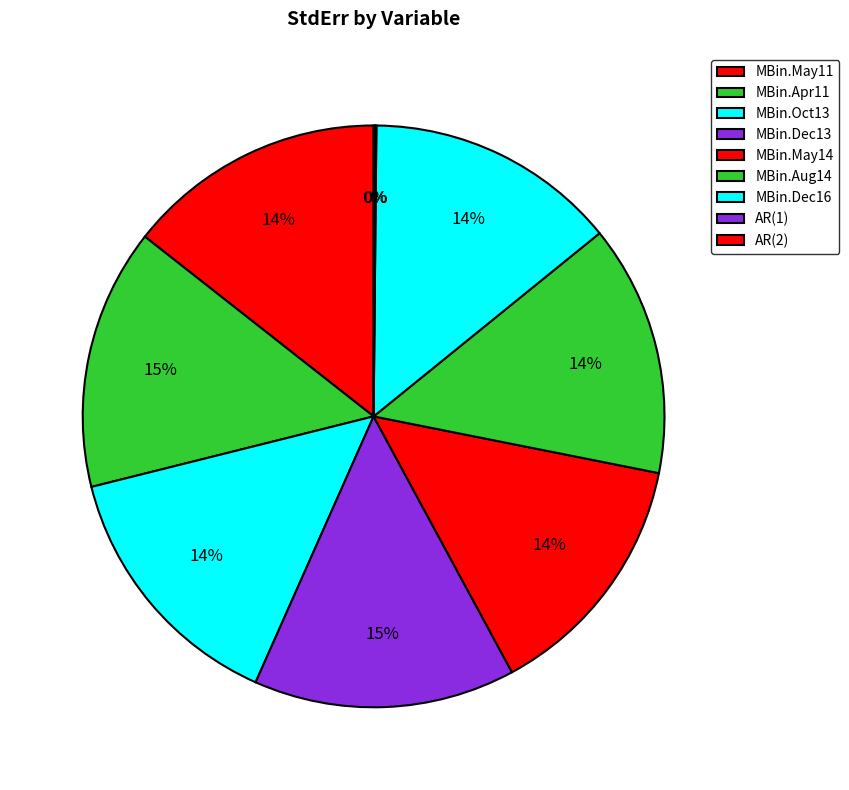

Is MBin.Oct13 the majority of the pie?

No